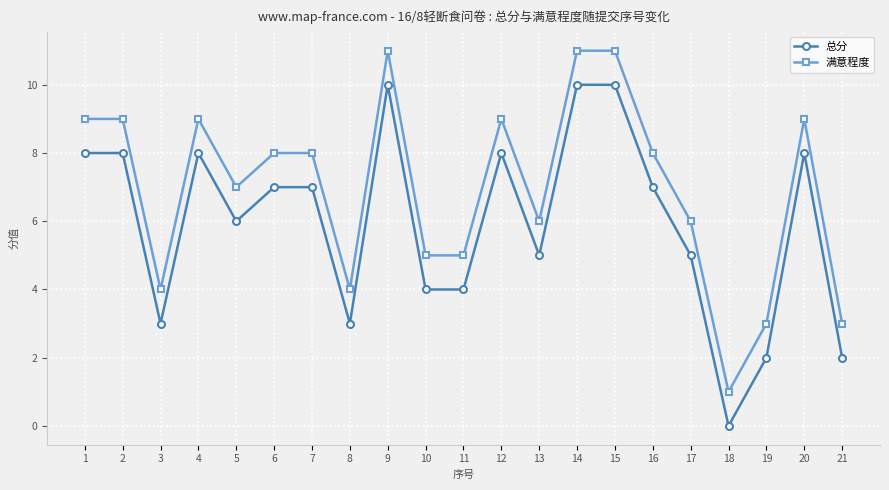

At 8, list the series in order from smallest to largest.

总分, 满意程度